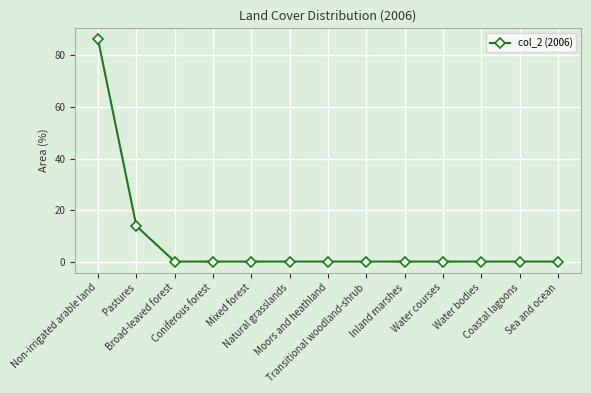

What is the label of the 8th point from the right?

Natural grasslands